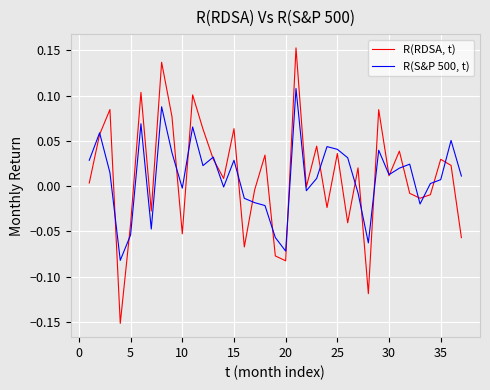

Which series has the widest spread of values?

R(RDSA, t)